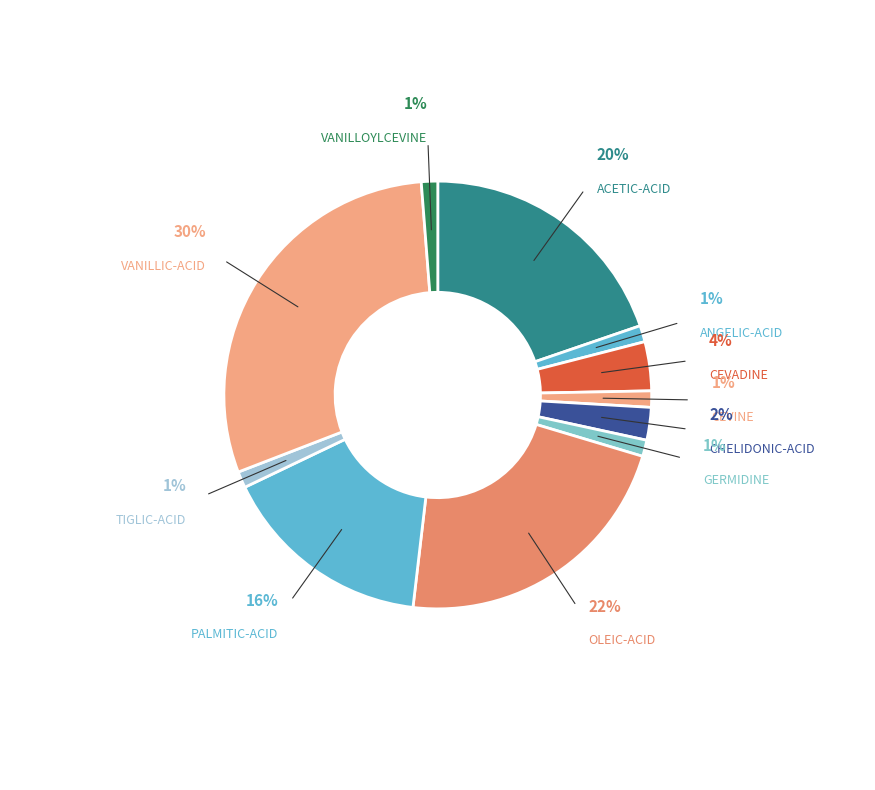

To the nearest percent, what is the combined percentage of TIGLIC-ACID and VANILLIC-ACID?

31%